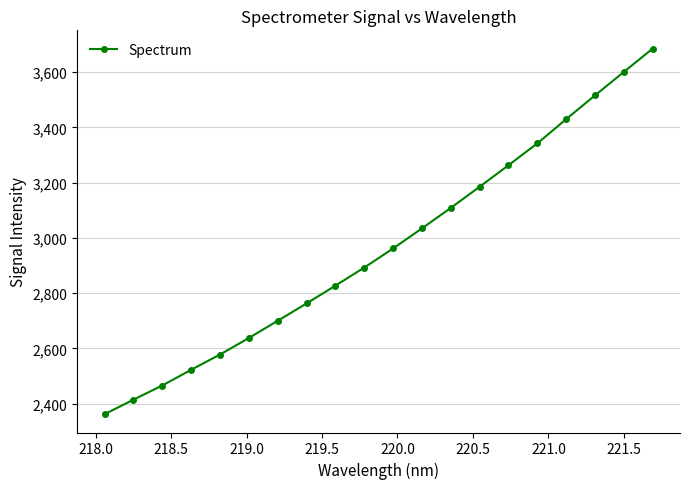

What is the minimum value shown in the chart?

2361.8